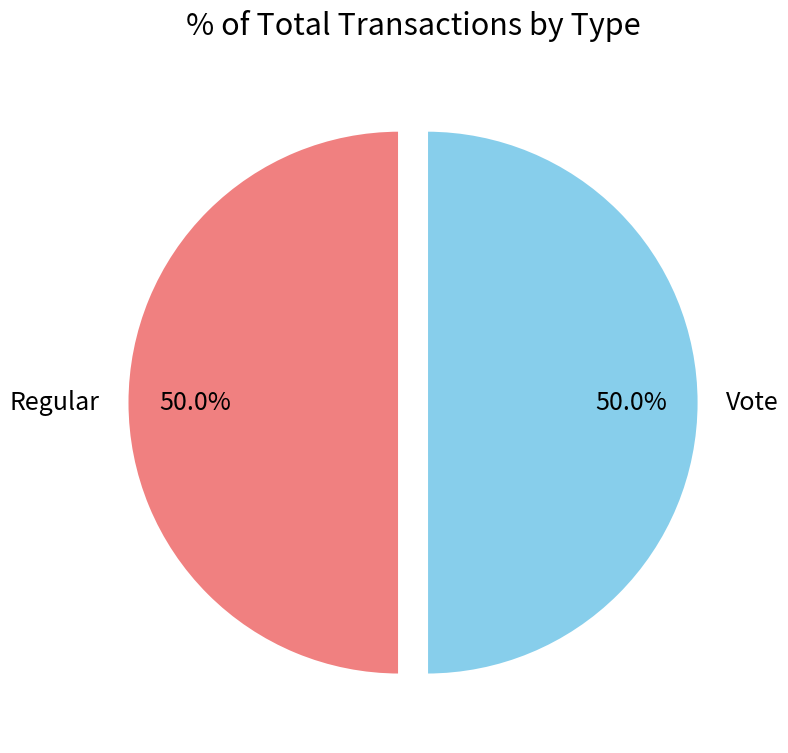

What percentage is NOT represented by Vote?

50.0%